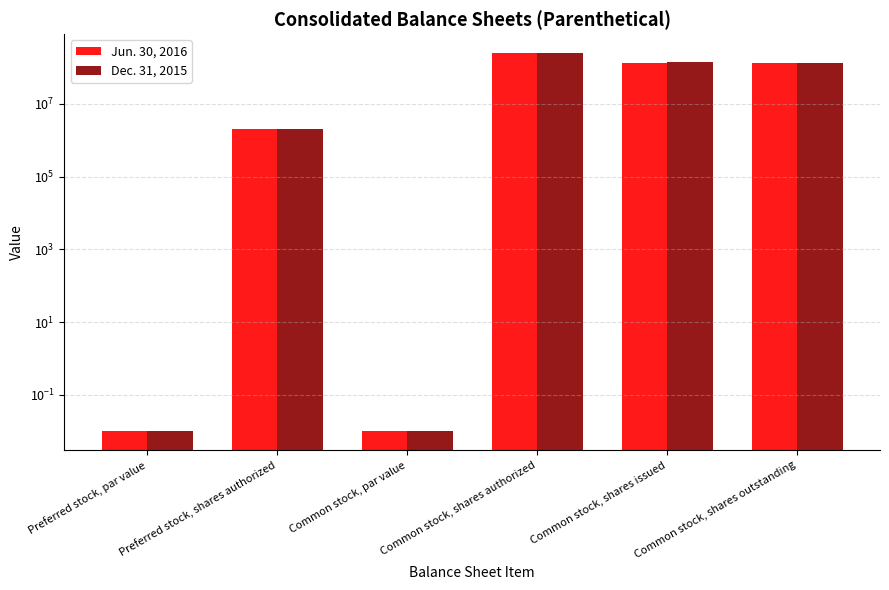

What is the maximum value shown in the chart?

250000000.0